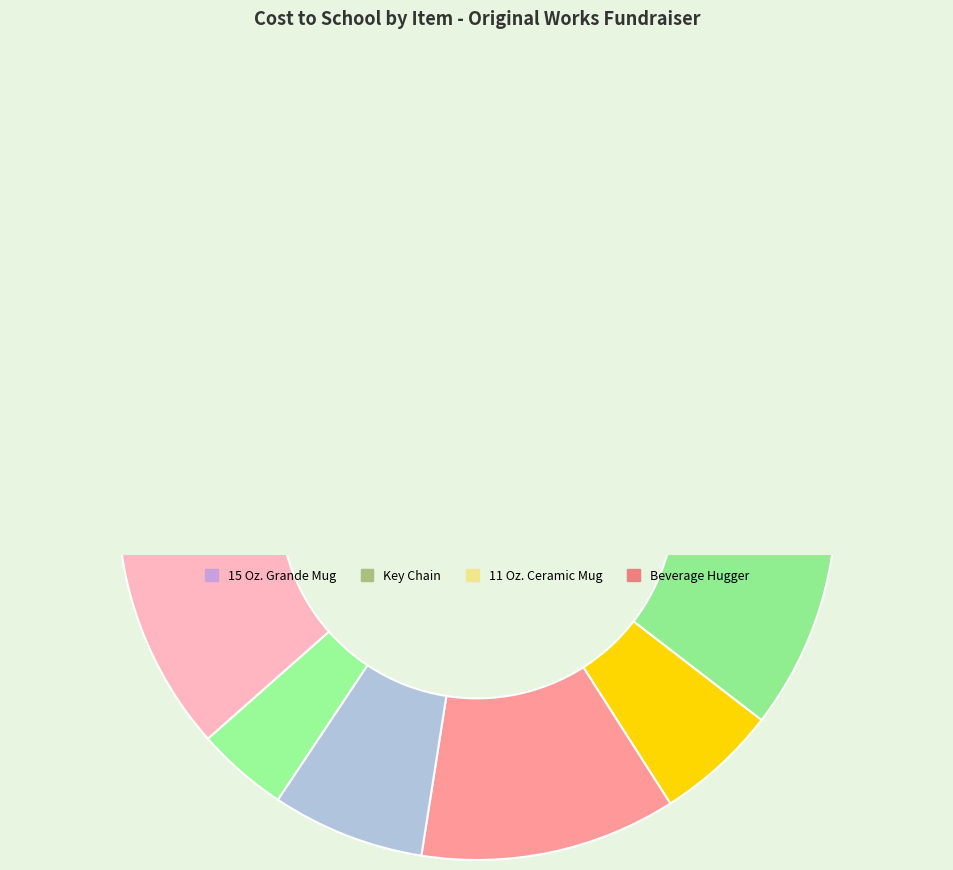

What percentage is the 15 Oz. Grande Mug slice, to the nearest percent?

9%